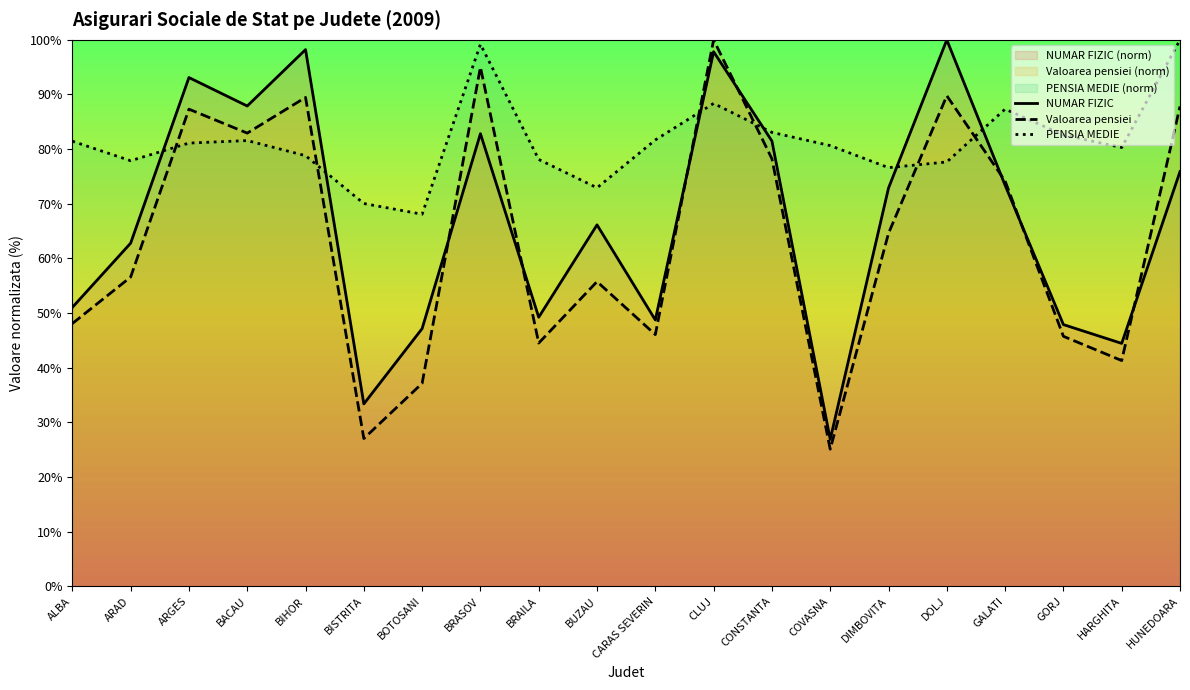

Between ARGES and BRAILA, which is larger?

ARGES